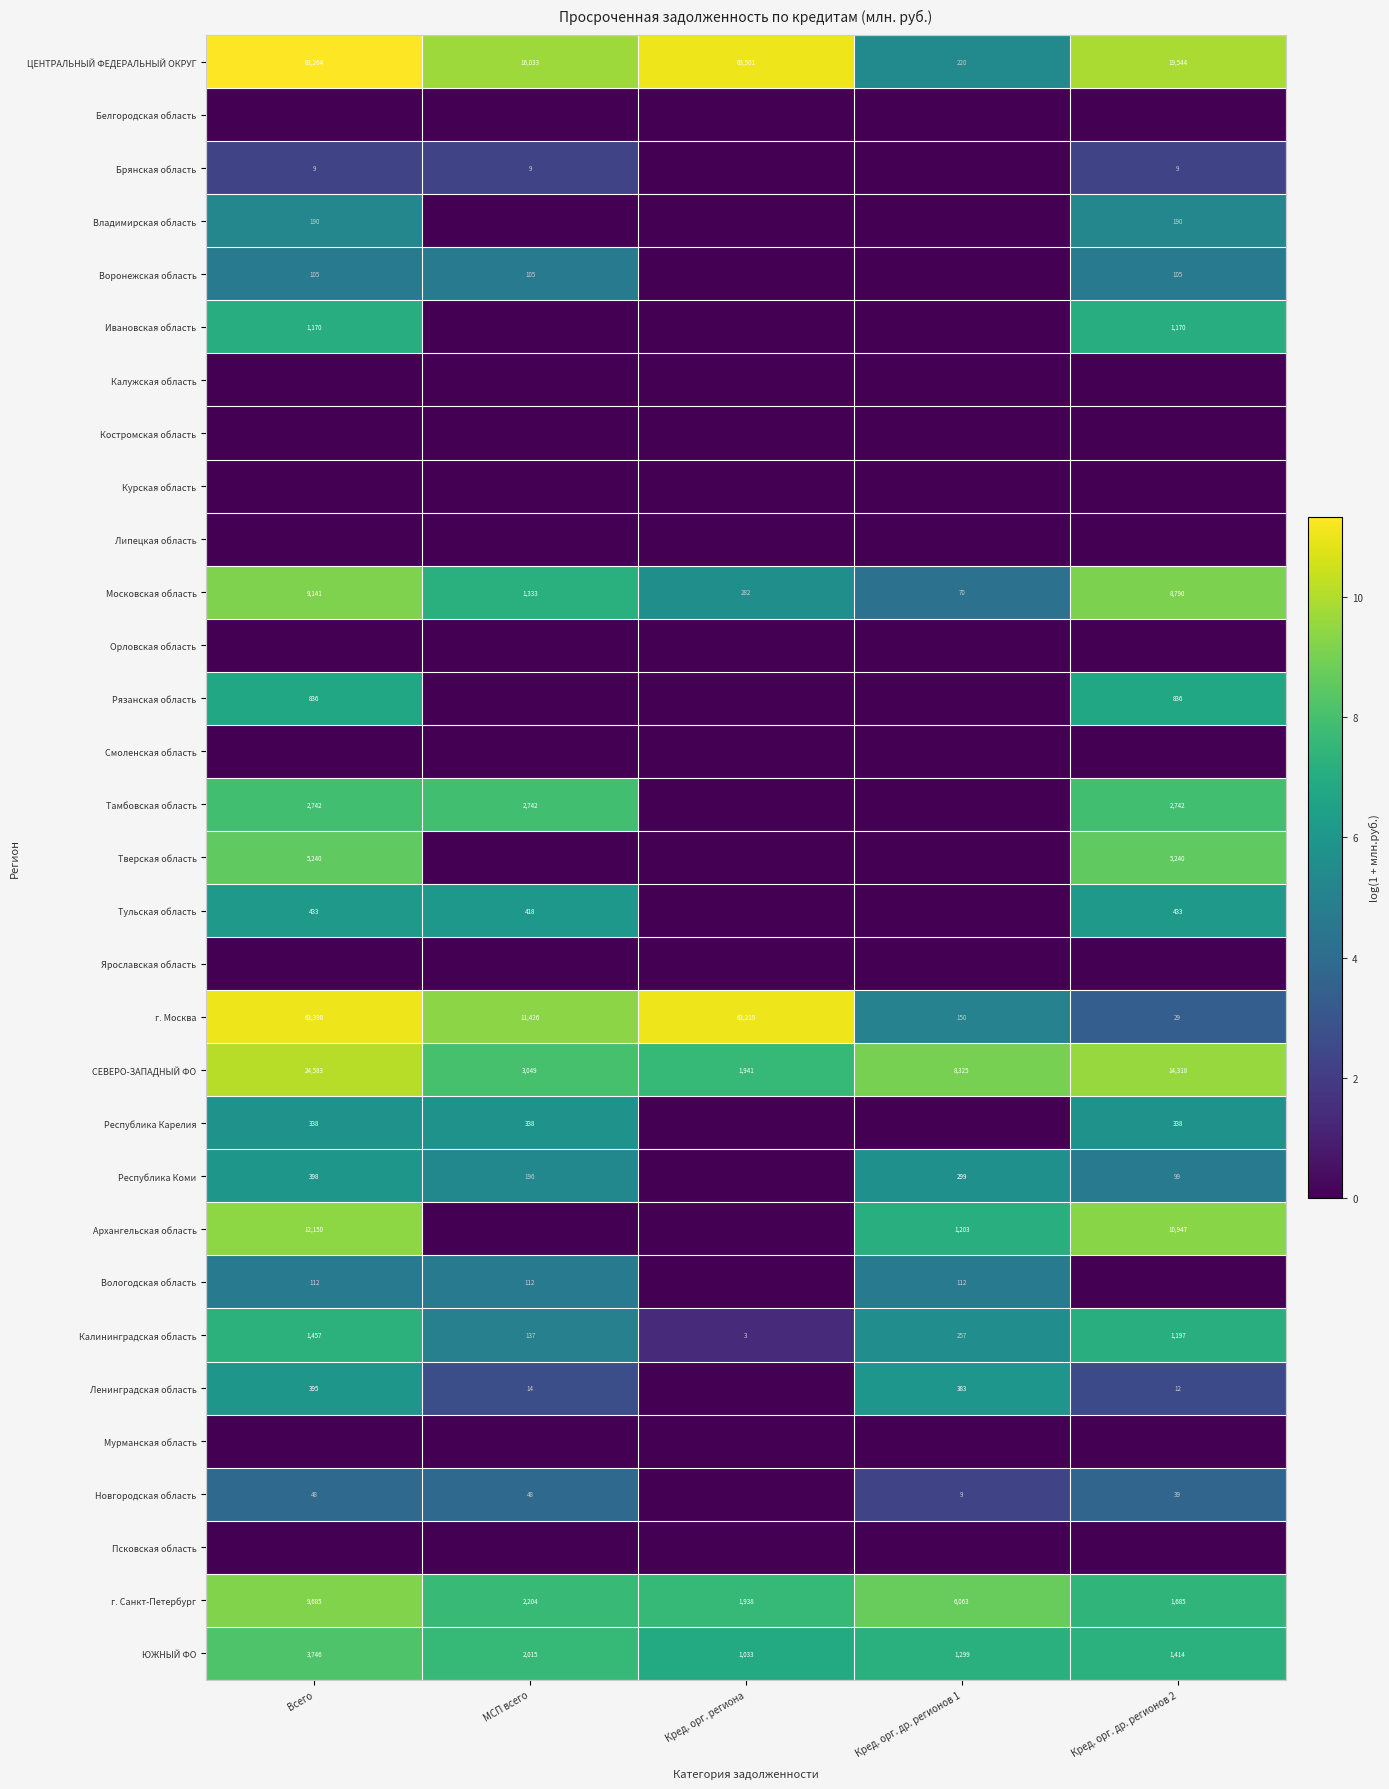

At which label does Калининградская область first exceed 257?

Всего